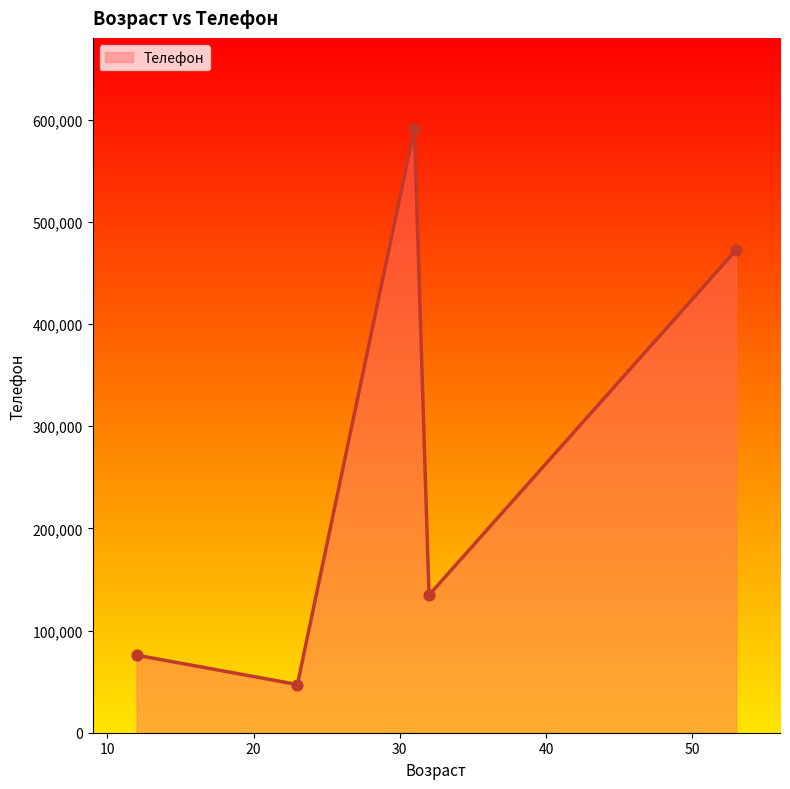

What is the smallest value displayed?

47165